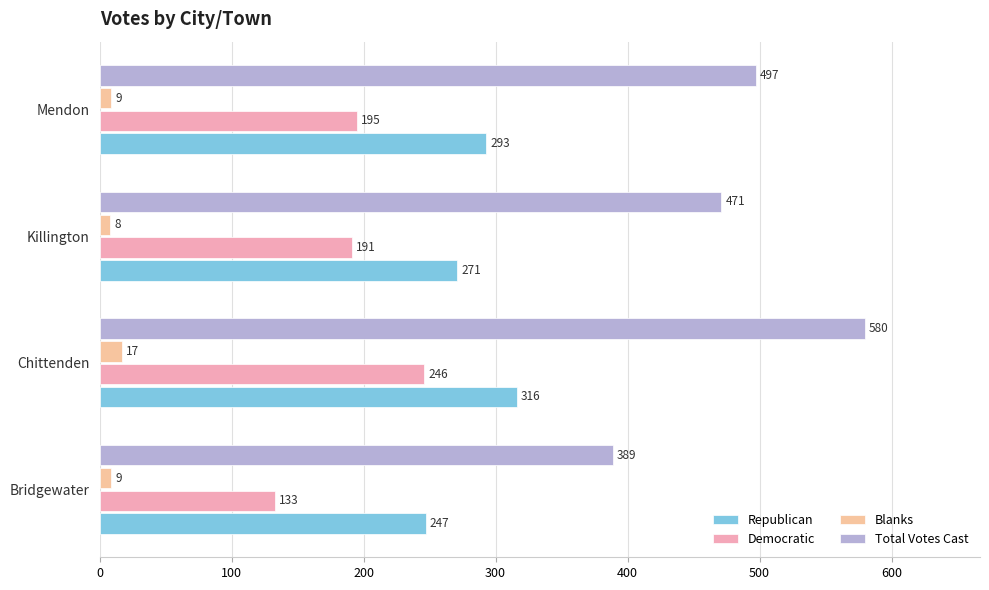

How many values in the Blanks series are below 9?

1